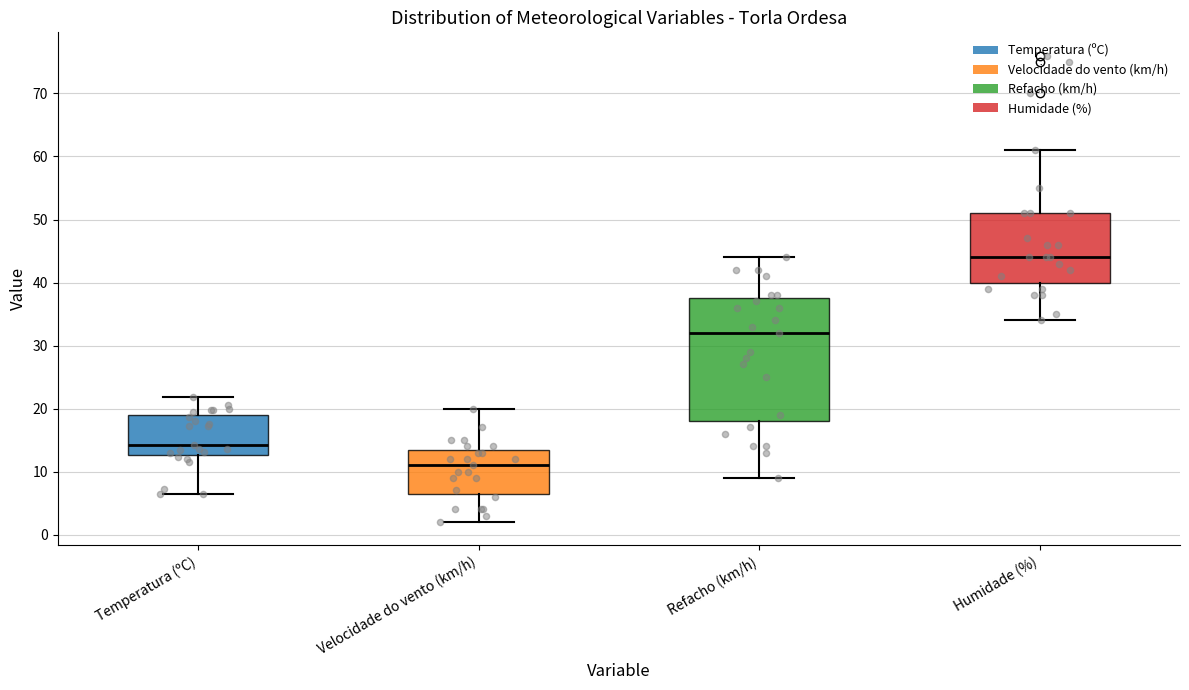

Reading left to right, transcribe this box plot: for each box, give where its median line is, the range the box spans, and where its two whiskers end, as read against the y-axis. The values are not printed on the chart, so give them approximately, as read against the axis.

Temperatura (ºC): median 14, box 13 to 19, whiskers 7 to 22
Velocidade do vento (km/h): median 11, box 7 to 14, whiskers 2 to 20
Refacho (km/h): median 32, box 18 to 38, whiskers 9 to 44
Humidade (%): median 44, box 40 to 51, whiskers 34 to 61